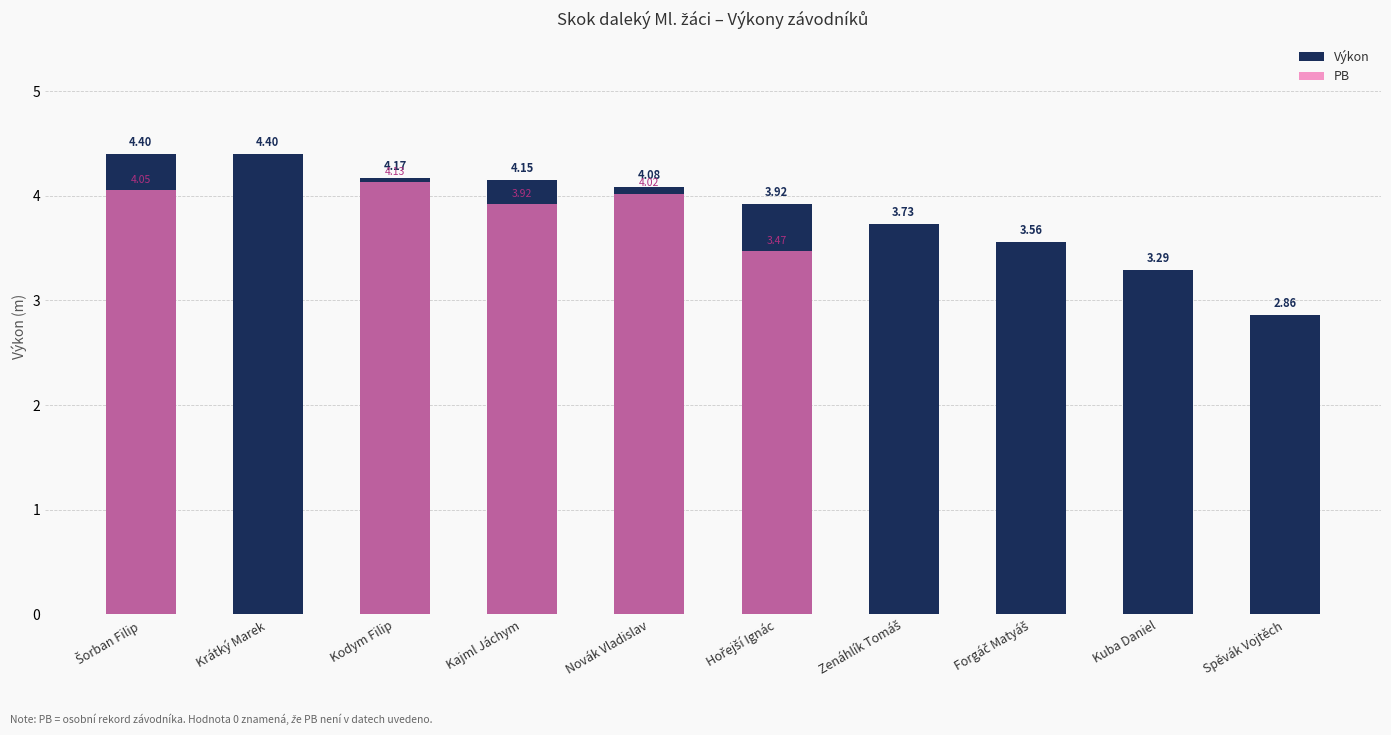

What is the average value of the PB series?

2.0